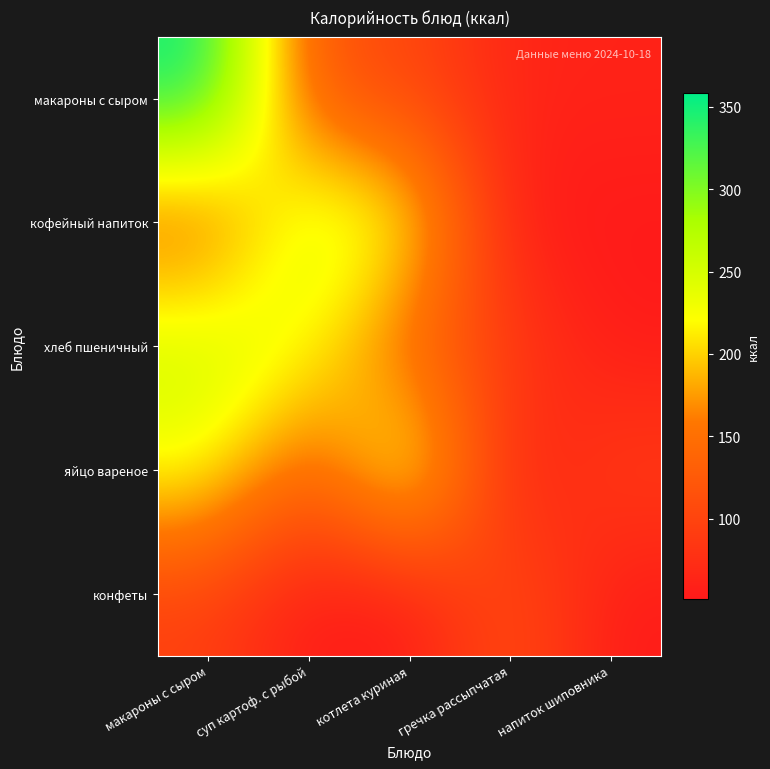

Reading left to right, list all the values displayed in this chart.

макароны с сыром: макароны с сыром=358.5	суп картоф. с рыбой=116.0	котлета куриная=103.6	гречка рассыпчатая=64.0	напиток шиповника=62.0
кофейный напиток: макароны с сыром=127.0	суп картоф. с рыбой=261.0	котлета куриная=228.0	гречка рассыпчатая=52.0	напиток шиповника=51.0
хлеб пшеничный: макароны с сыром=261.0	суп картоф. с рыбой=228.0	котлета куриная=127.0	гречка рассыпчатая=94.0	напиток шиповника=52.0
яйцо вареное: макароны с сыром=228.0	суп картоф. с рыбой=127.0	котлета куриная=261.0	гречка рассыпчатая=52.0	напиток шиповника=94.0
конфеты: макароны с сыром=94.0	суп картоф. с рыбой=52.0	котлета куриная=51.0	гречка рассыпчатая=116.0	напиток шиповника=52.0